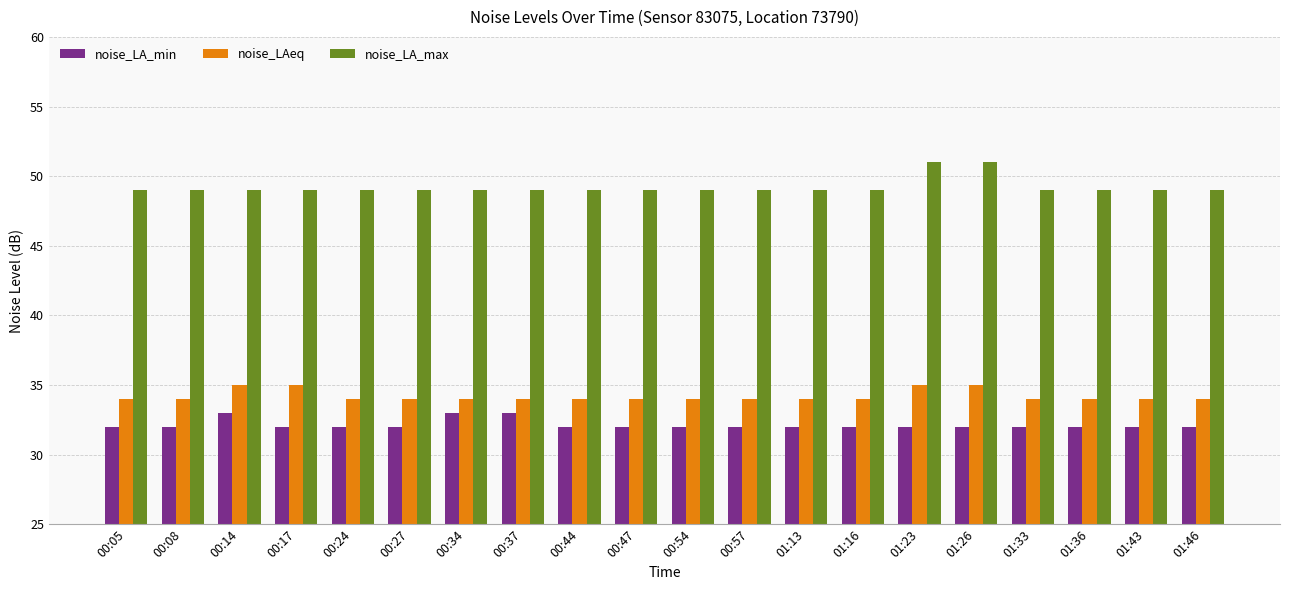

What position from the right is 01:16?

7